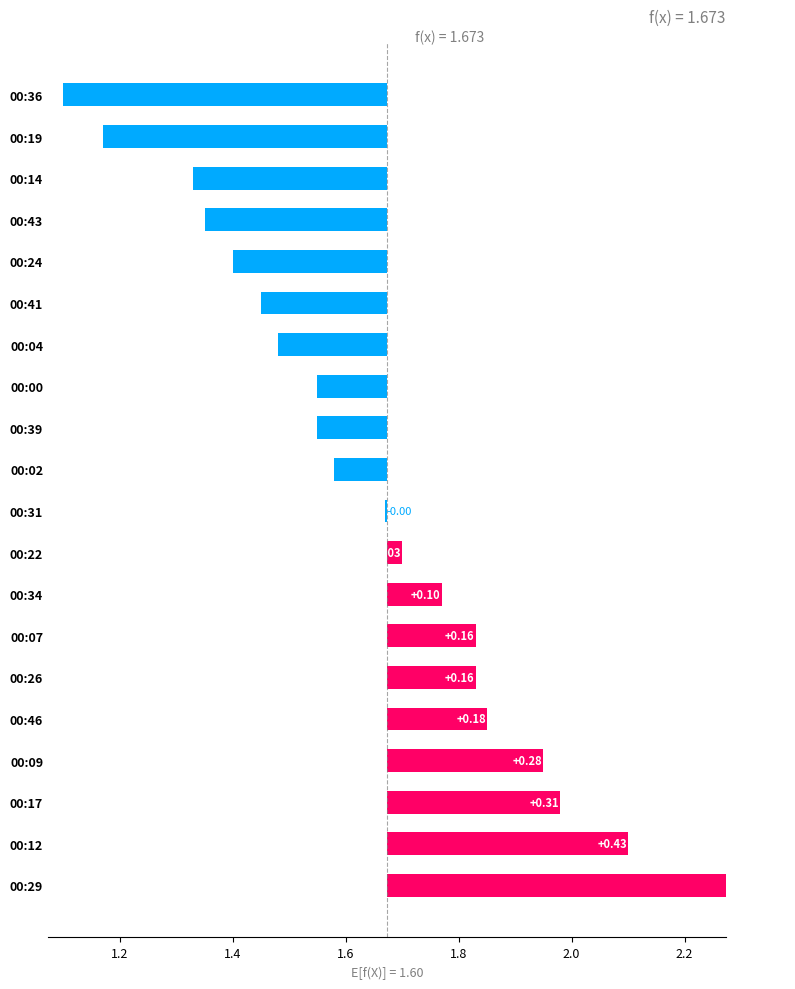

Approximately how many times larger is the value at 00:43 compared to 00:00?

0.9